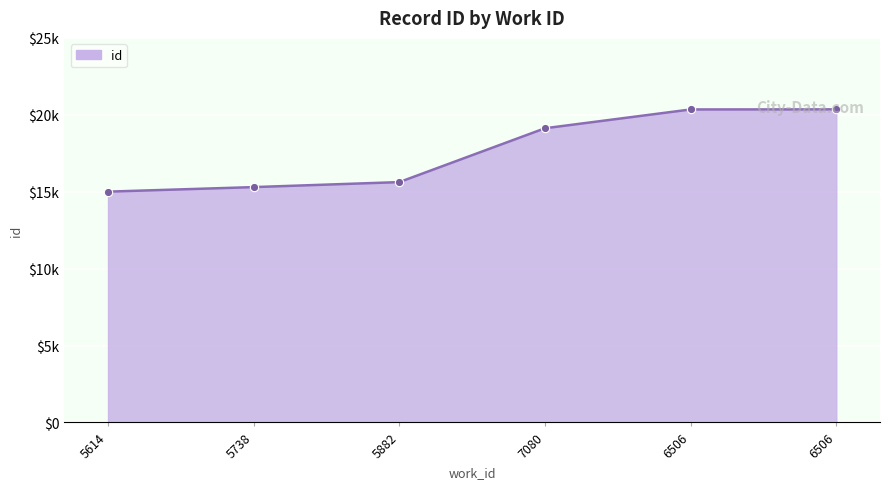

What is the value of the 4th point from the left?

19125